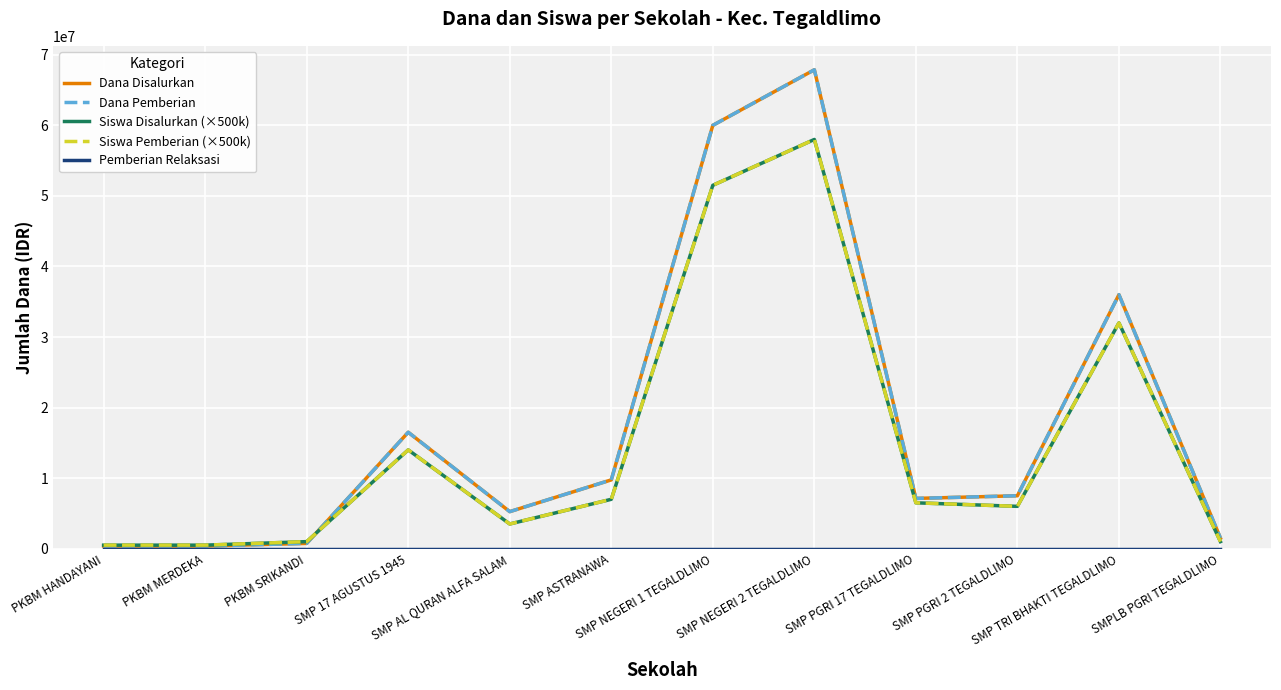

What position from the left is SMP 17 AGUSTUS 1945?

4